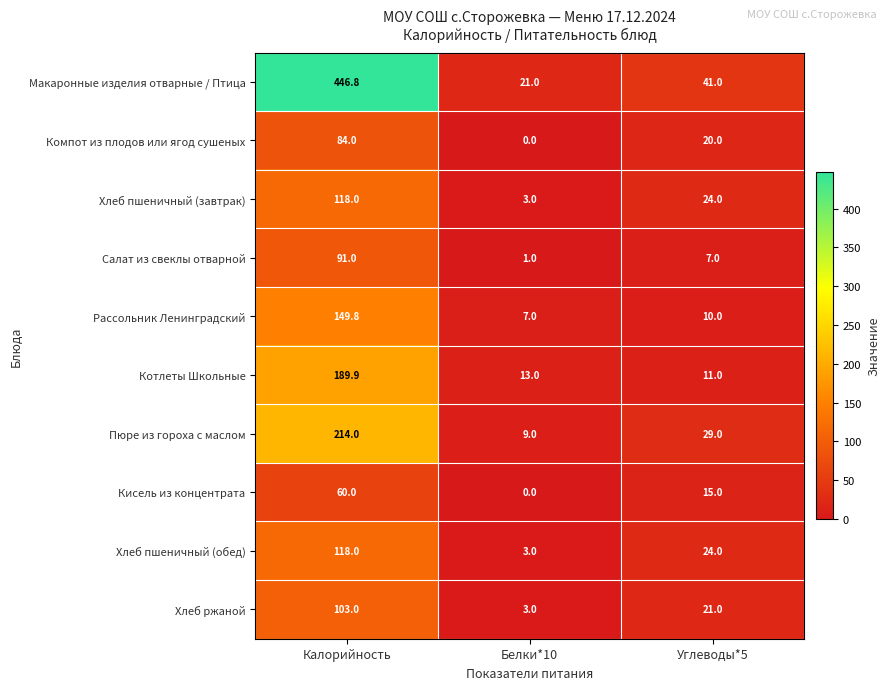

Count the Компот из плодов или ягод сушеных values in the range 0 to 84.

3